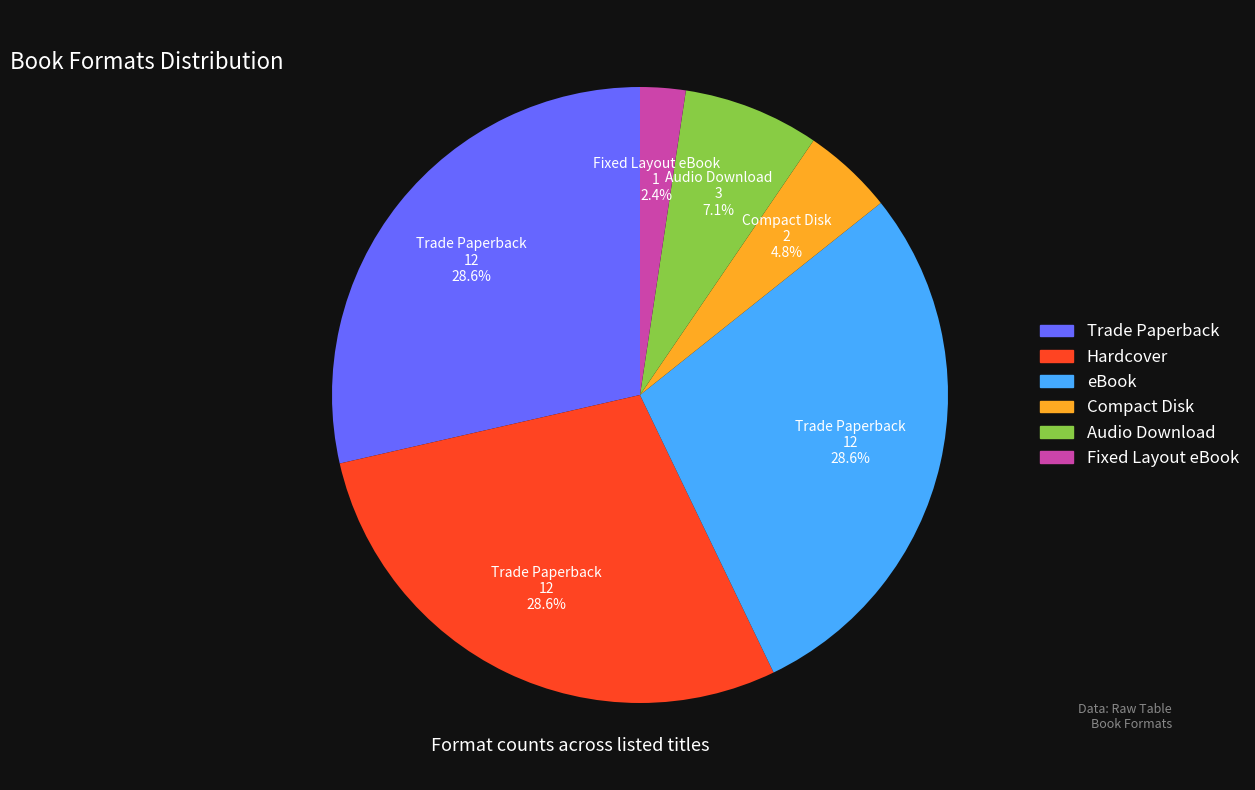

The eBook slice represents 38% of the pie. True or false?

False